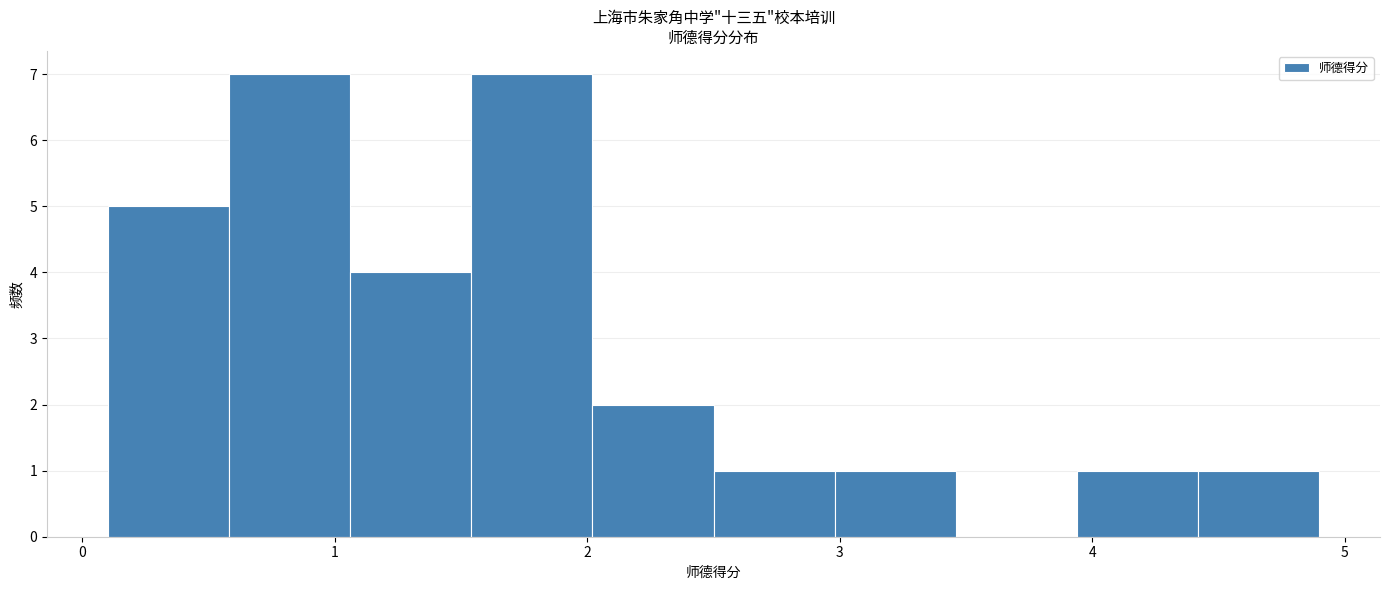

How tall is the bar that spans 3.94 to 4.42 on the x-axis? Neither the bar edges nor the heights are printed on the chart, so give them approximately, as read against the axes.

1